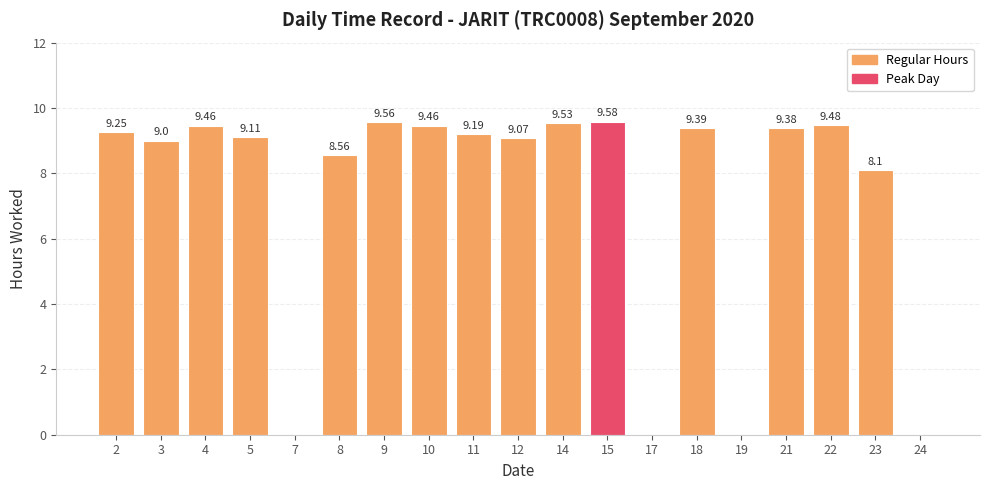

How many values are above zero?

15